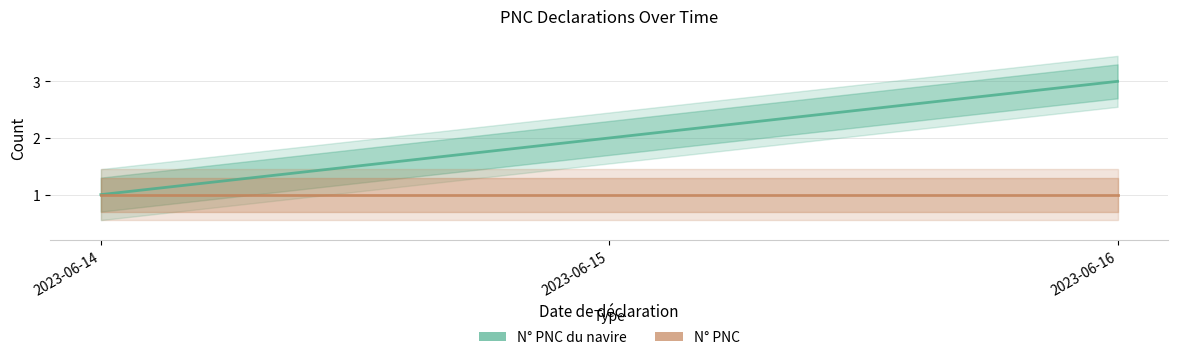

What is the average value of the N° PNC du navire series?

2